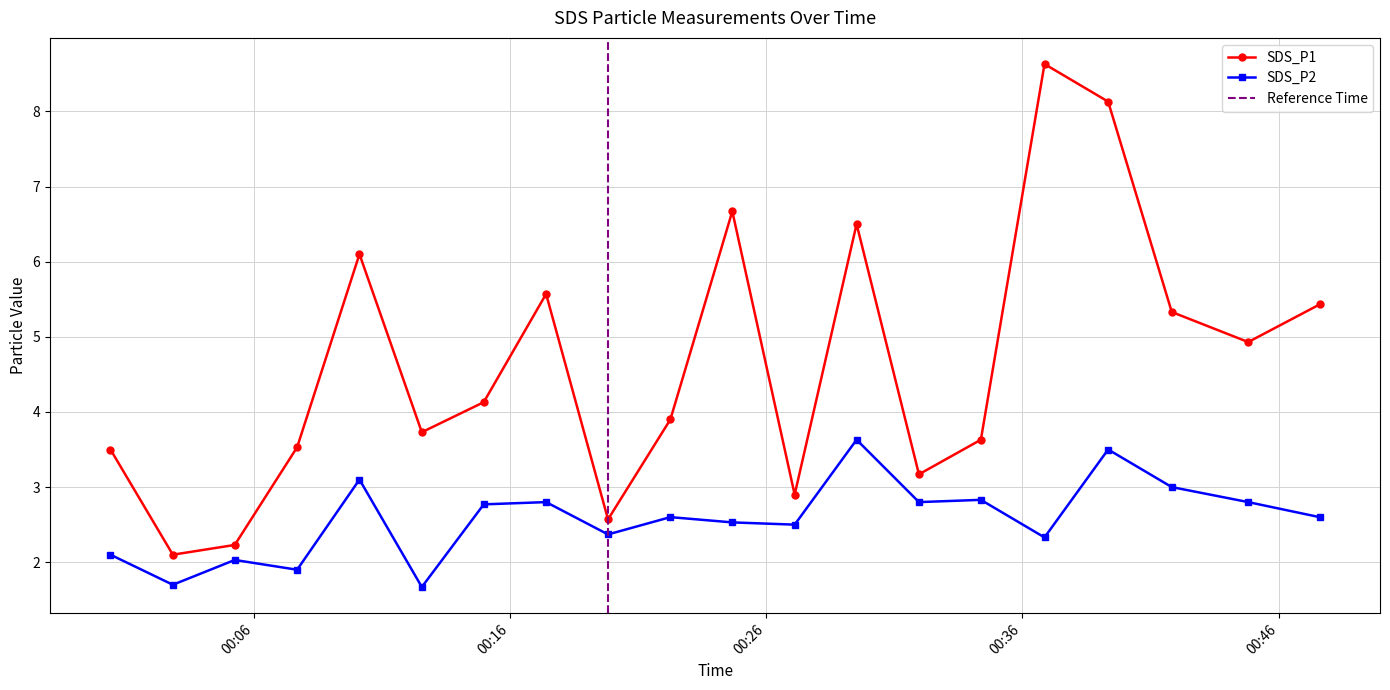

What is the average value of the SDS_P1 series?

4.6